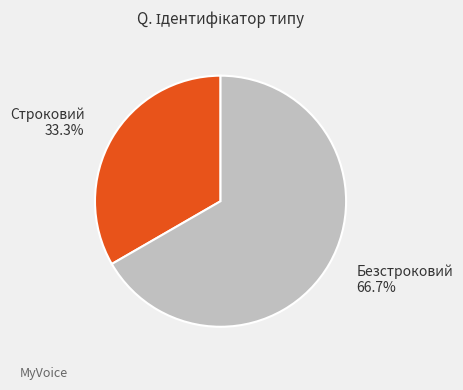

Which slice is the largest?

Безстроковий